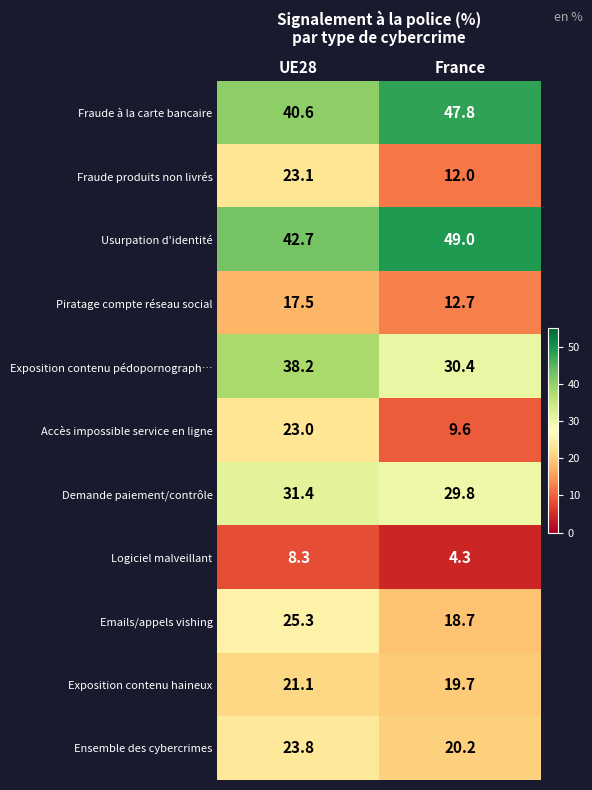

At how many categories does at least one series exceed 22?

2